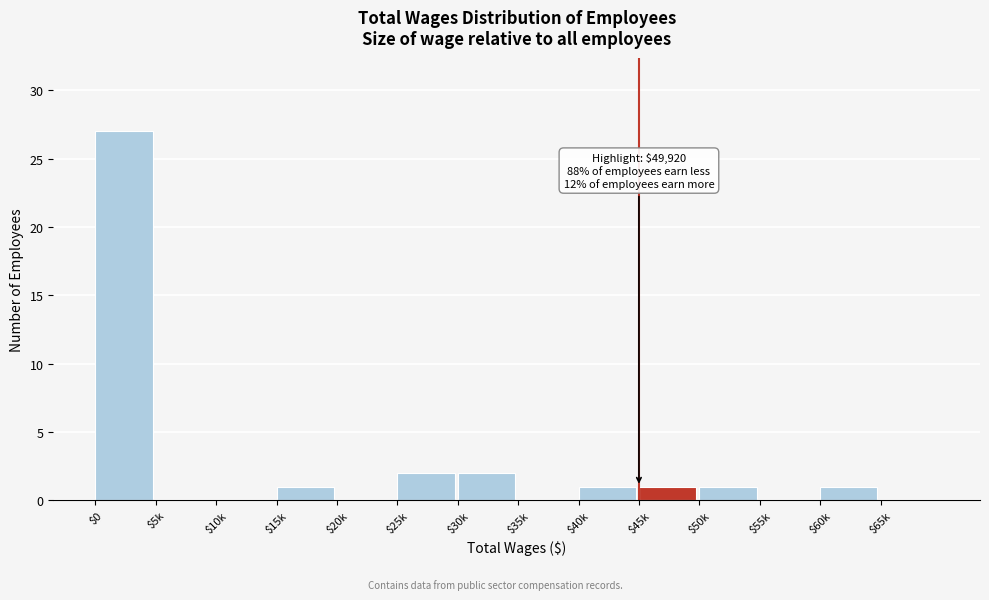

The chart shows a value of 2 at $25k. True or false?

True